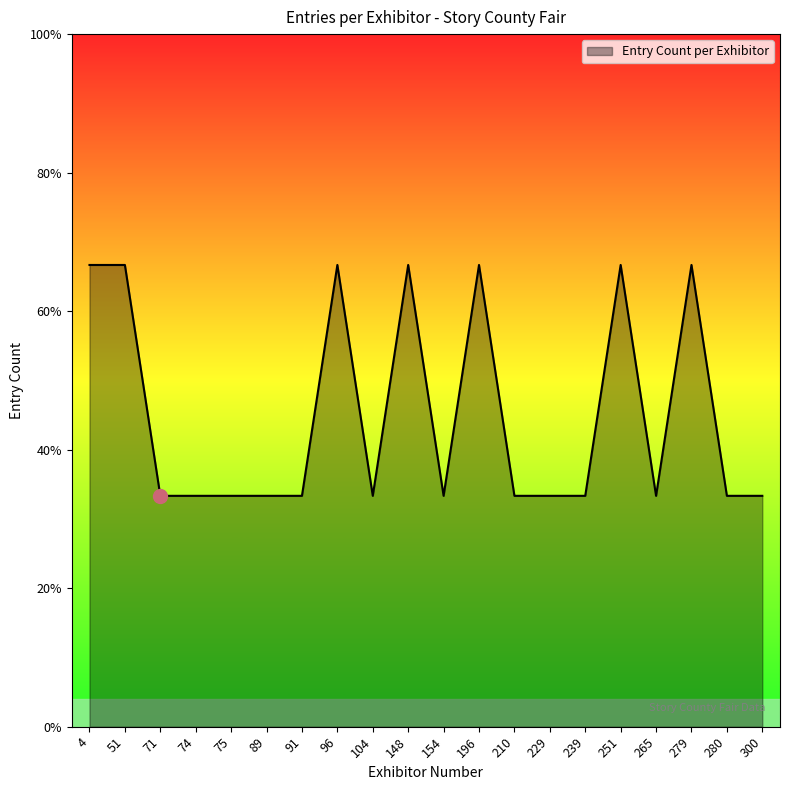

What is the approximate value at 96?

2